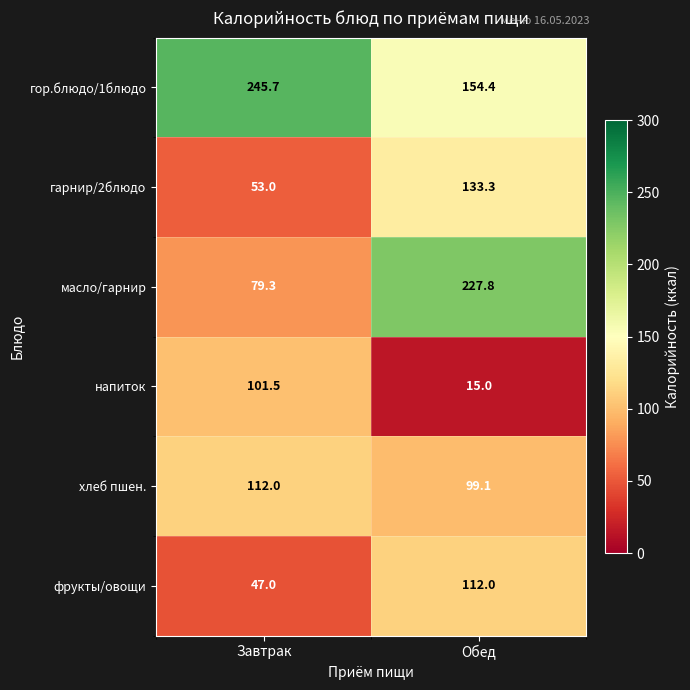

What is the average value of the гарнир/2блюдо series?

93.2